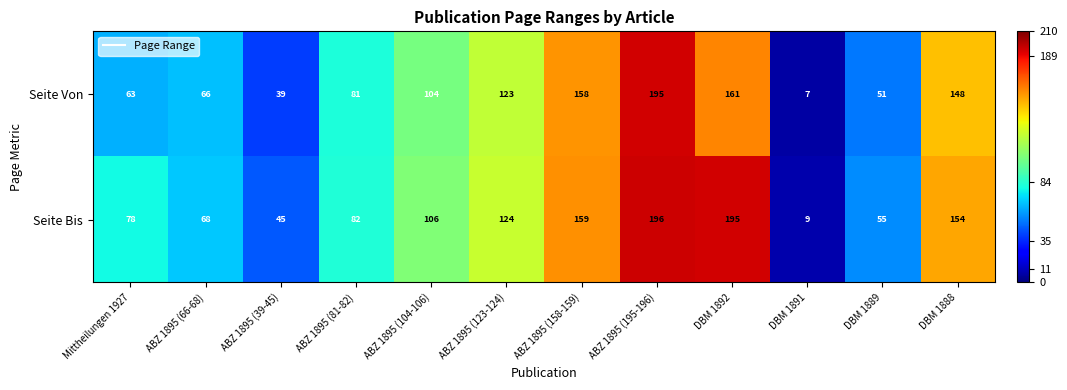

At which category is the sum across all series the highest?

ABZ 1895 (195-196)